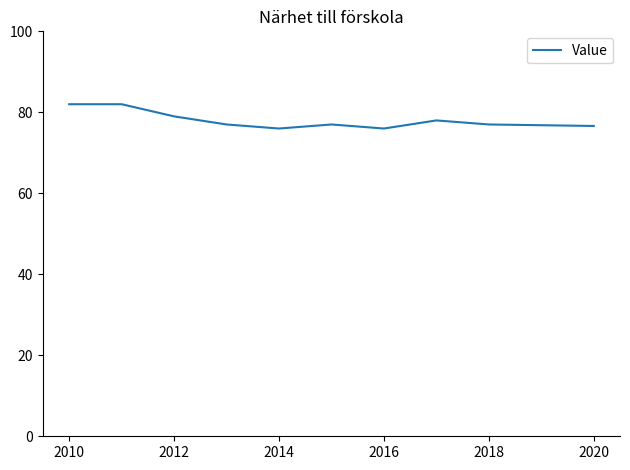

What is the difference between the maximum and minimum values?

6.0